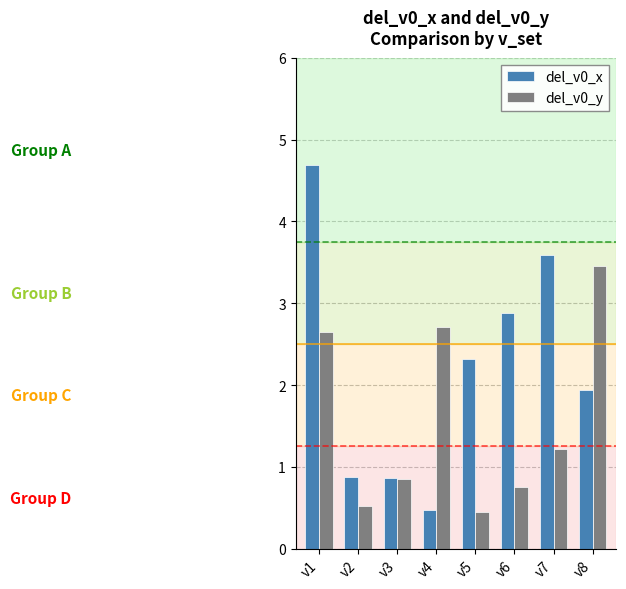

What is the difference between the del_v0_x values at v1 and v5?

2.4